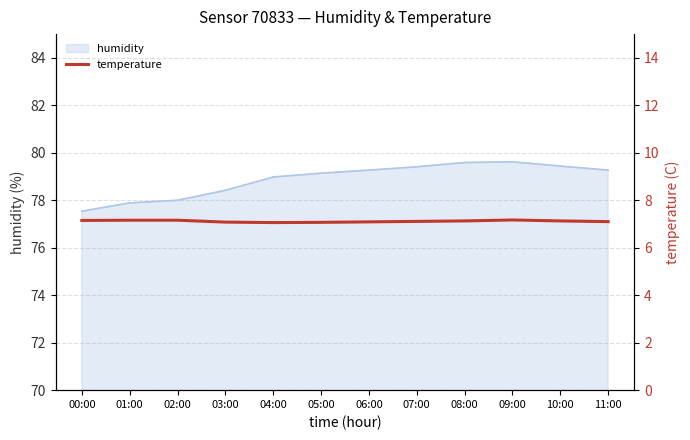

At which label is the value closest to 7?

04:00